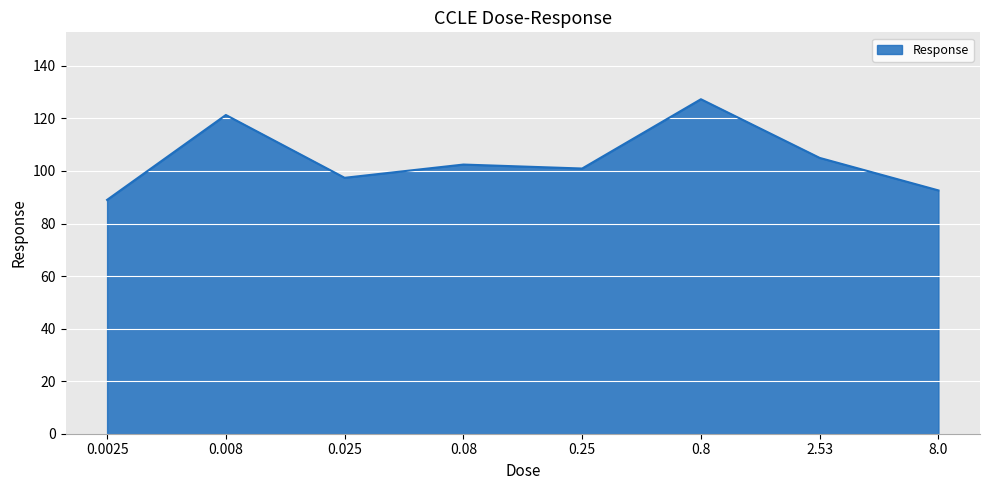

At which category does the data reach its first local valley?

0.025